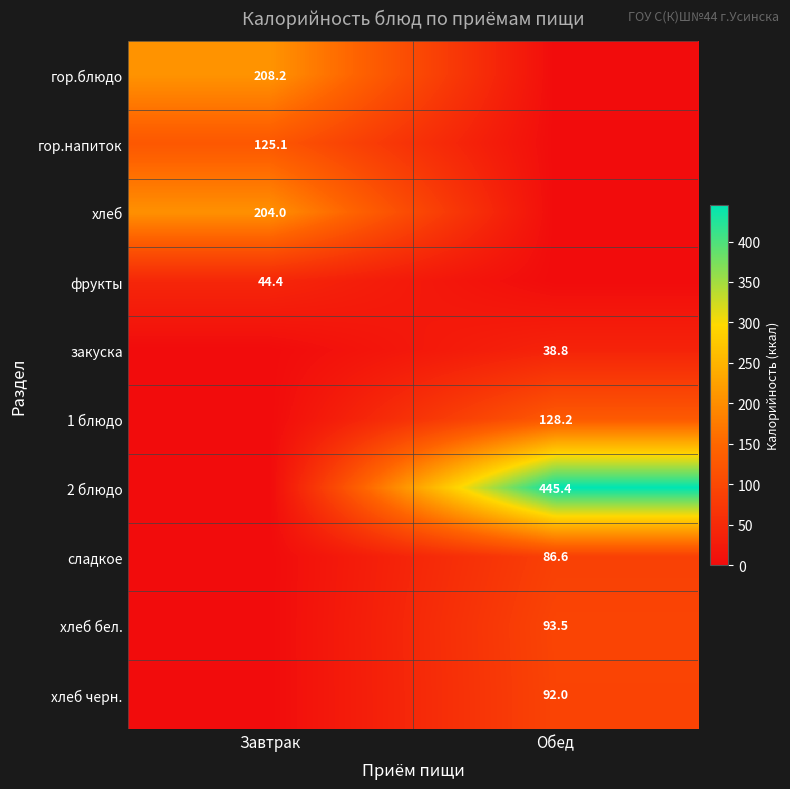

The закуска series shows 38.8 at Обед. True or false?

True